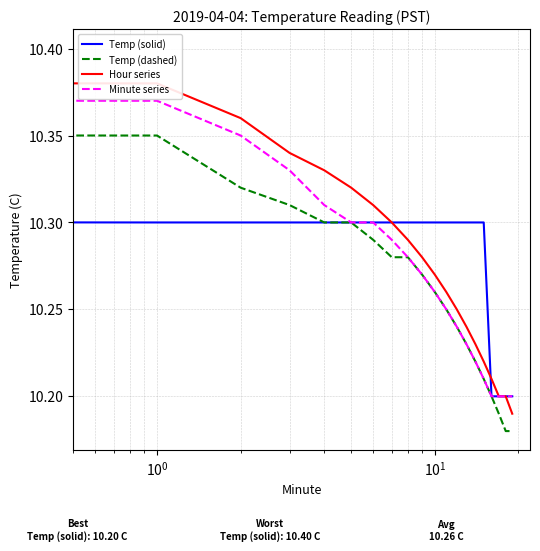

Which series has the widest spread of values?

Temp (dashed)